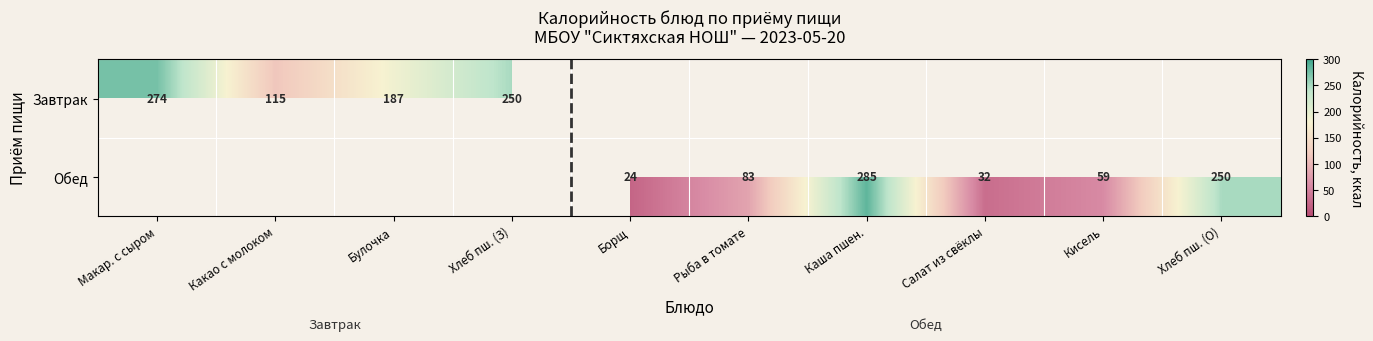

Which category has the lowest value across all series?

Борщ